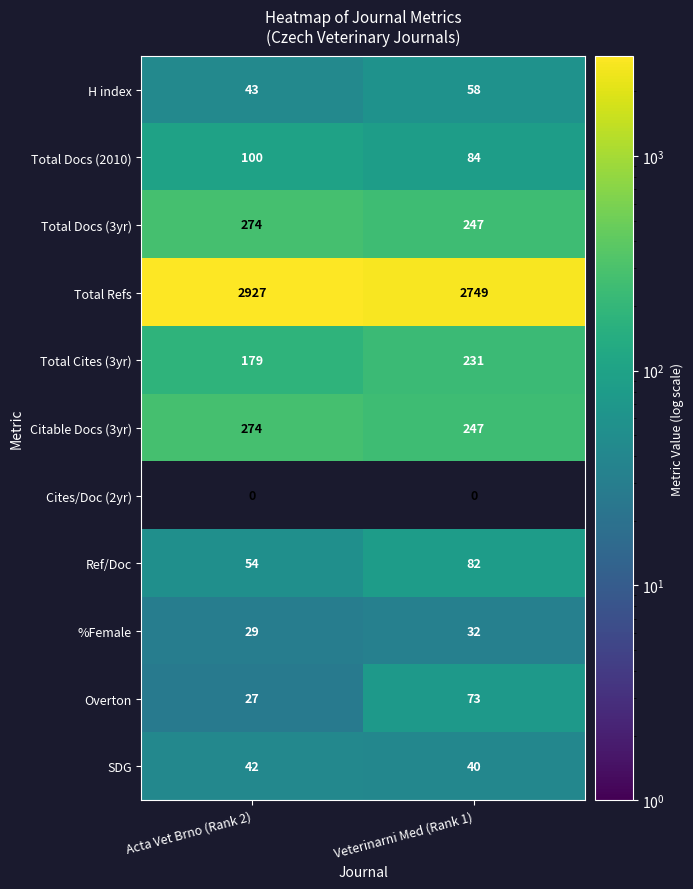

Is it true that Citable Docs (3yr) equals 274 at Acta Vet Brno (Rank 2)?

True